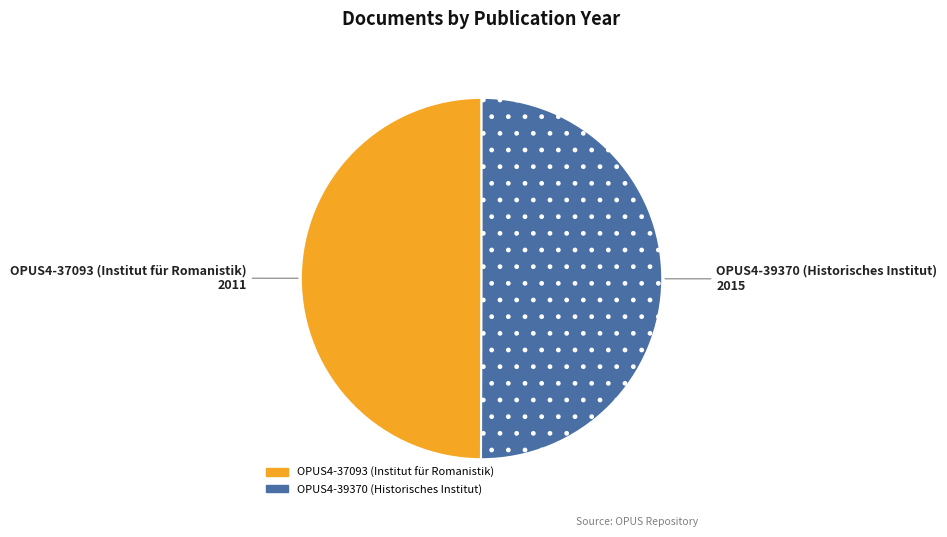

The OPUS4-39370 (Historisches Institut) slice represents 50% of the pie. True or false?

True